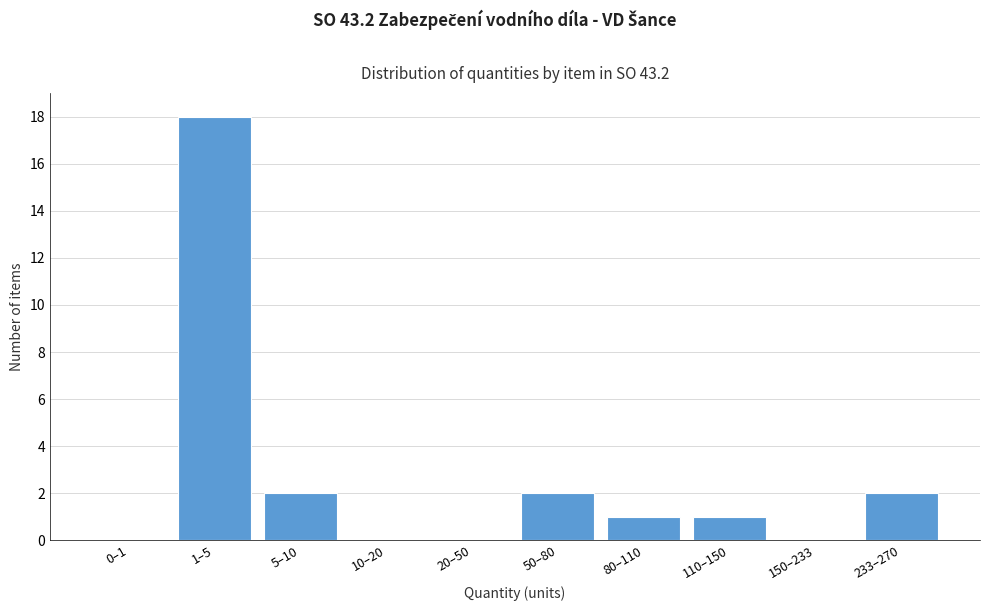

Reading left to right, what are all the values shown in this chart?

0–1=0	1–5=18	5–10=2	10–20=0	20–50=0	50–80=2	80–110=1	110–150=1	150–233=0	233–270=2